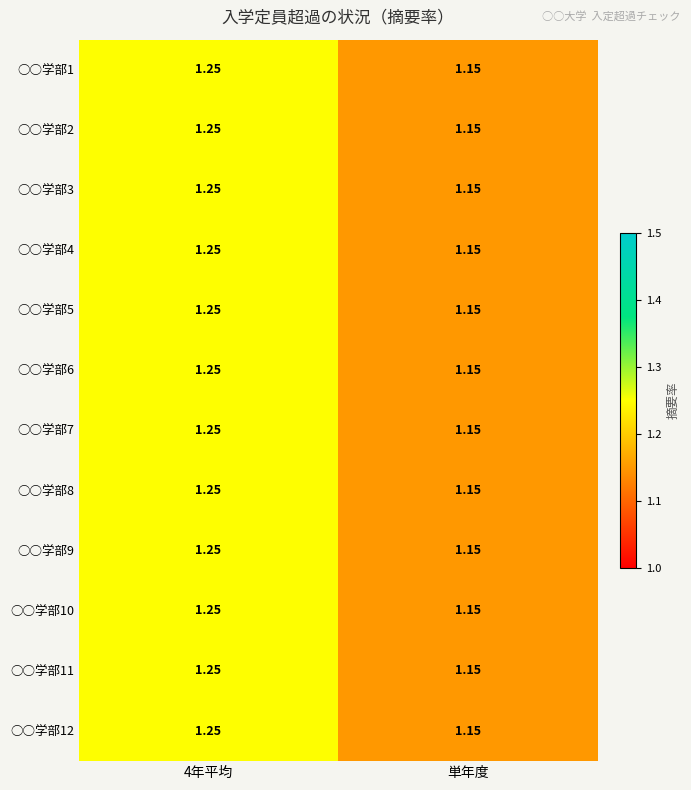

Is the value of ○○学部3 at 単年度 greater than the value of ○○学部11 at 4年平均?

No